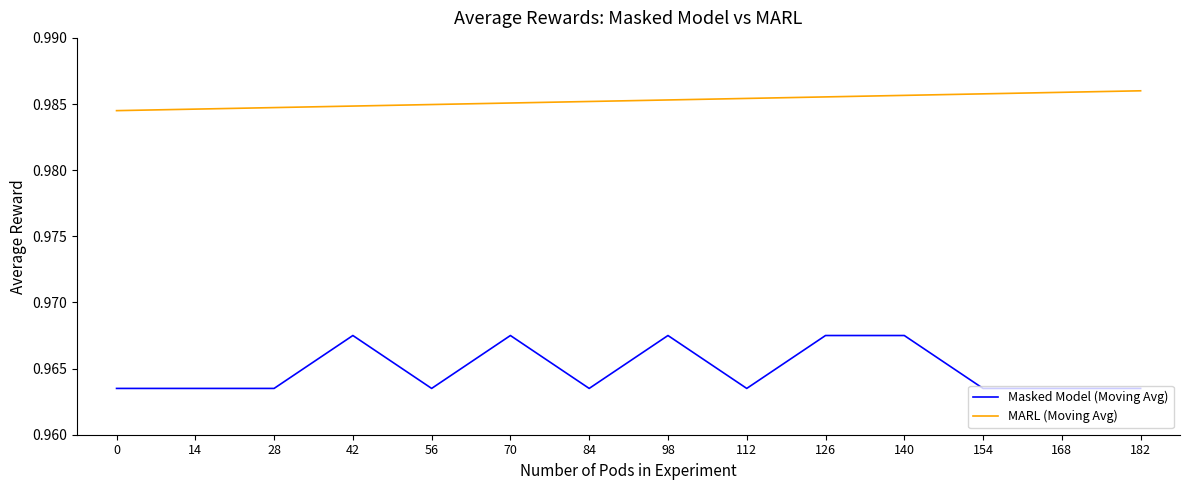

The Masked Model (Moving Avg) series shows 1.4 at 98. True or false?

False